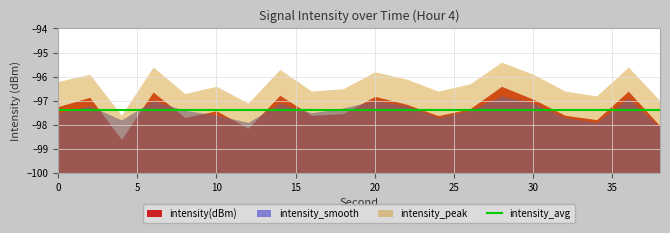

Is the value of intensity_smooth at 36 greater than the value of intensity_peak at 20?

No